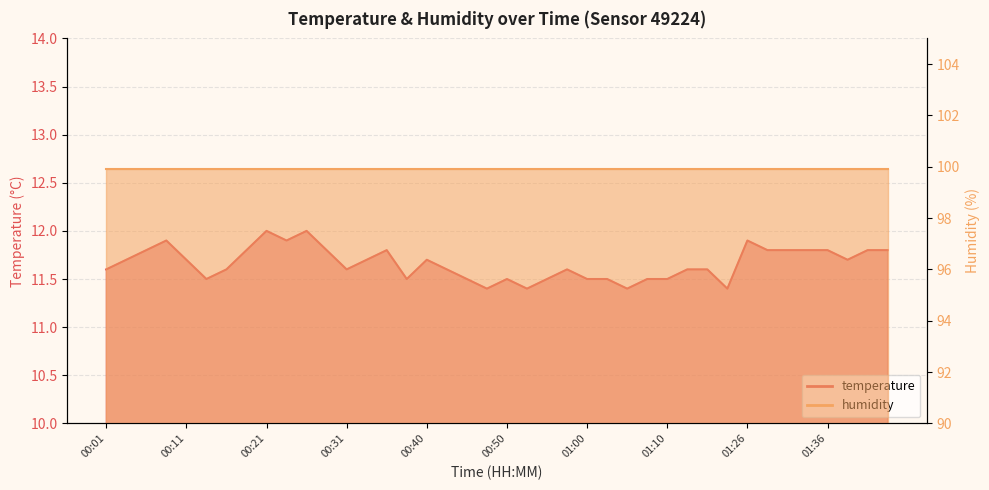

What is the value of the 21st point from the left?

11.5